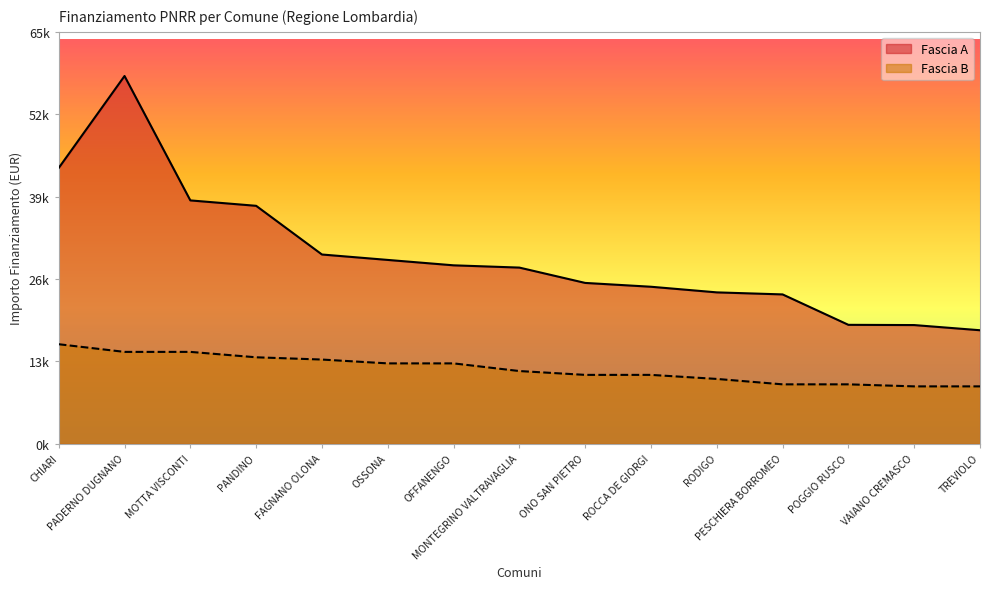

Reading right to left, list all the values displayed in this chart.

Fascia A: 17997	18817	18854	23673	23996	24887	25494	27922	28281	29136	29995	37708	38565	58272	43707
Fascia B: 9105	9105	9427	9427	10284	10926	10926	11533	12747	12747	13354	13712	14568	14568	15782